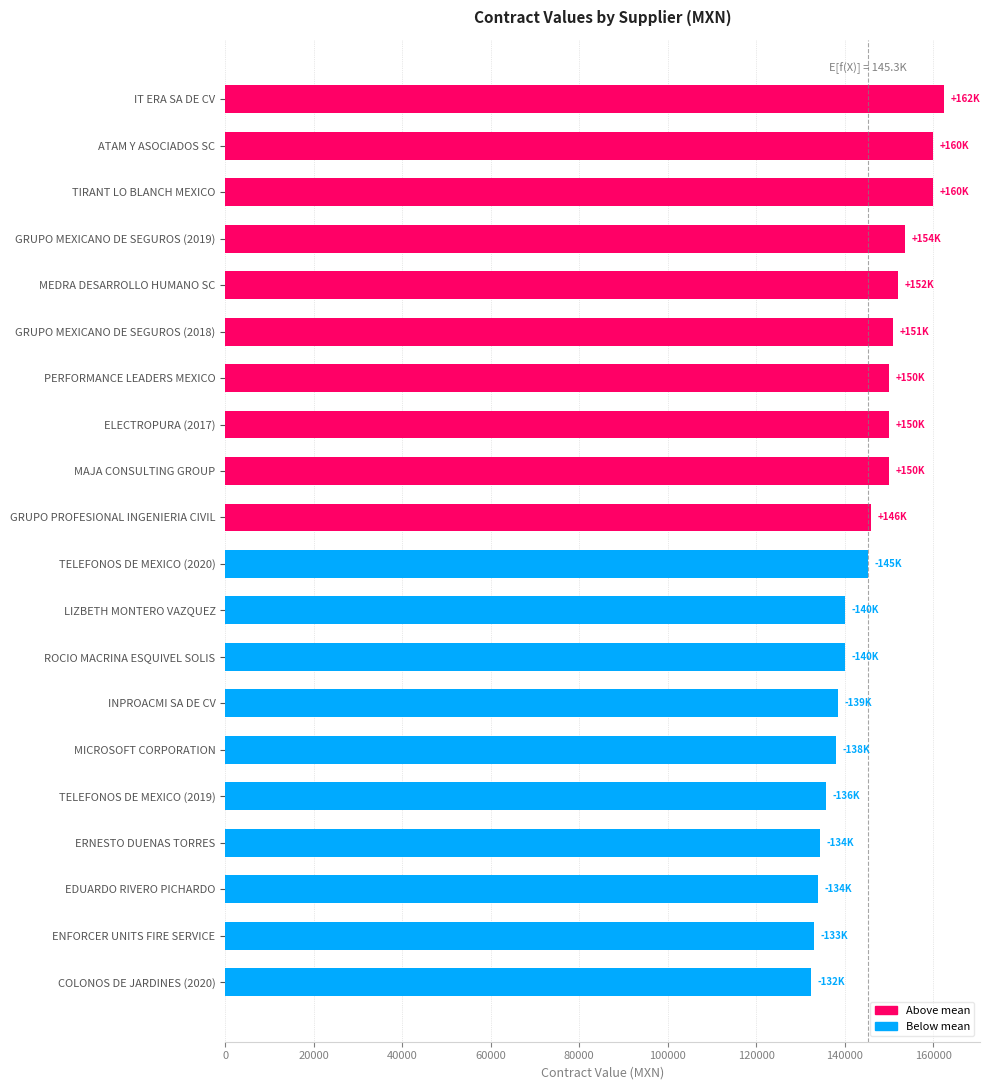

Is it true that the value at ERNESTO DUENAS TORRES is 134407.0?

True